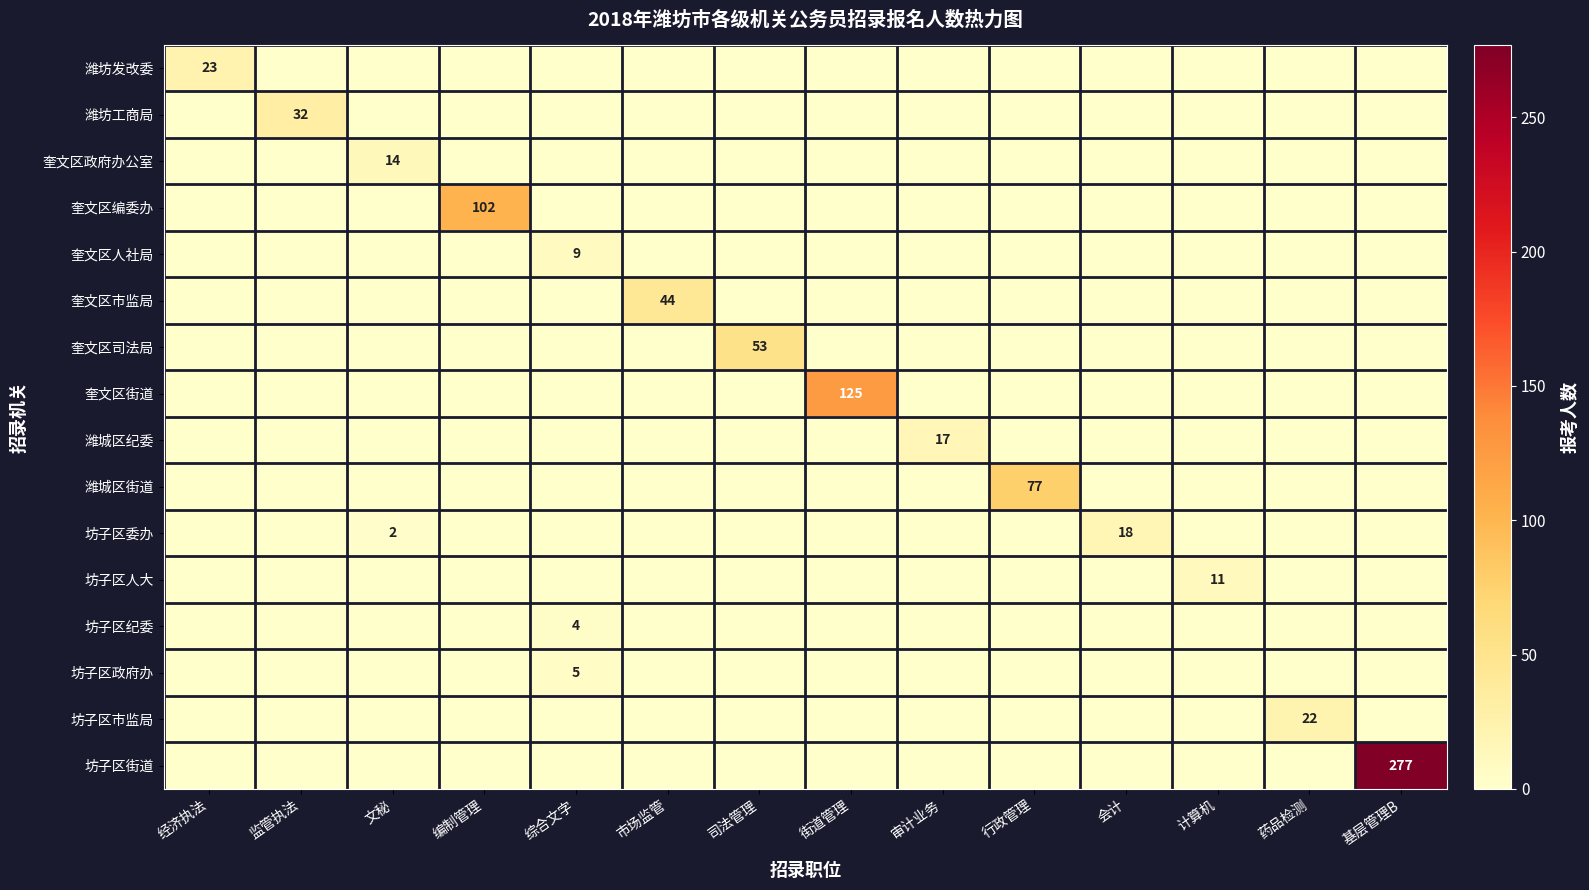

Rank the categories by 坊子区市监局 value from lowest to highest.

经济执法, 监管执法, 文秘, 编制管理, 综合文字, 市场监管, 司法管理, 街道管理, 审计业务, 行政管理, 会计, 计算机, 基层管理B, 药品检测